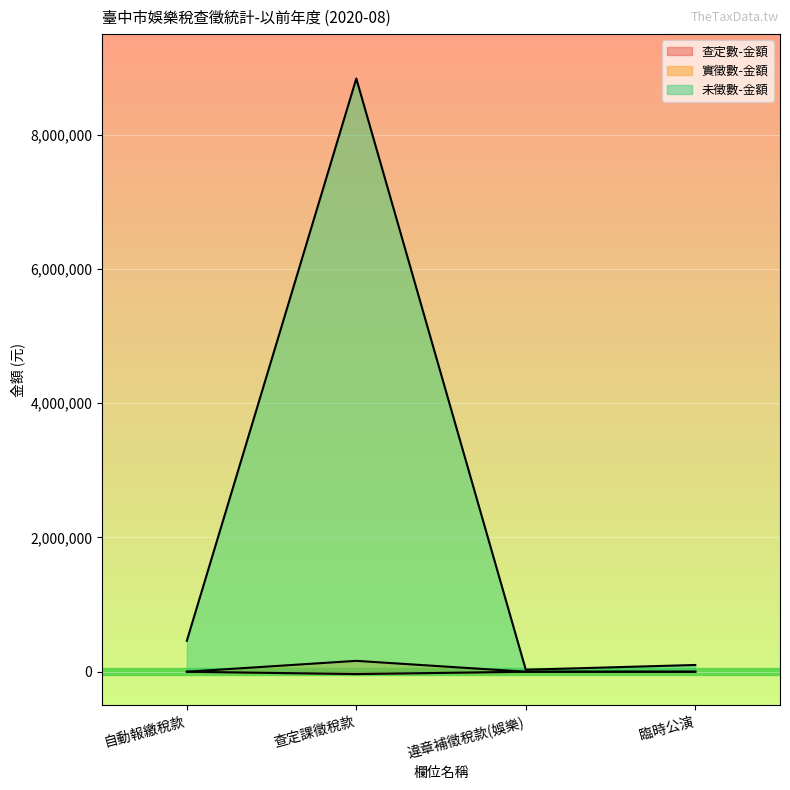

What position from the right is 違章補徵稅款(娛樂)?

2